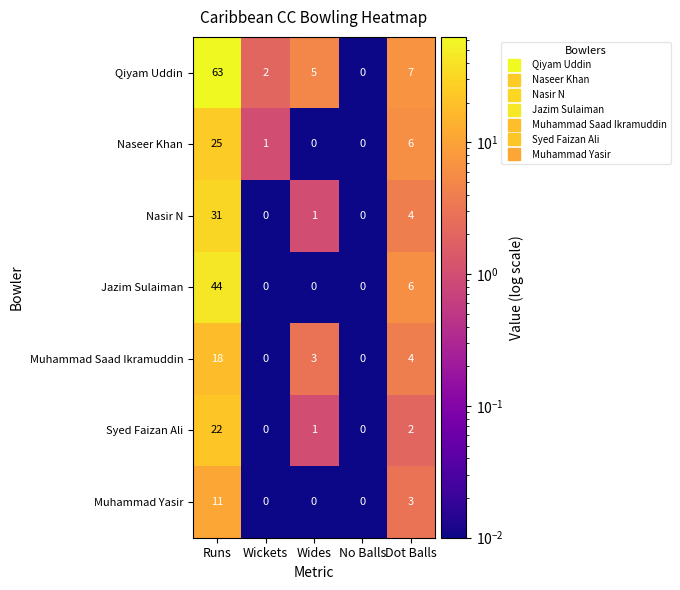

At which label is Muhammad Saad Ikramuddin closest to 9?

Dot Balls